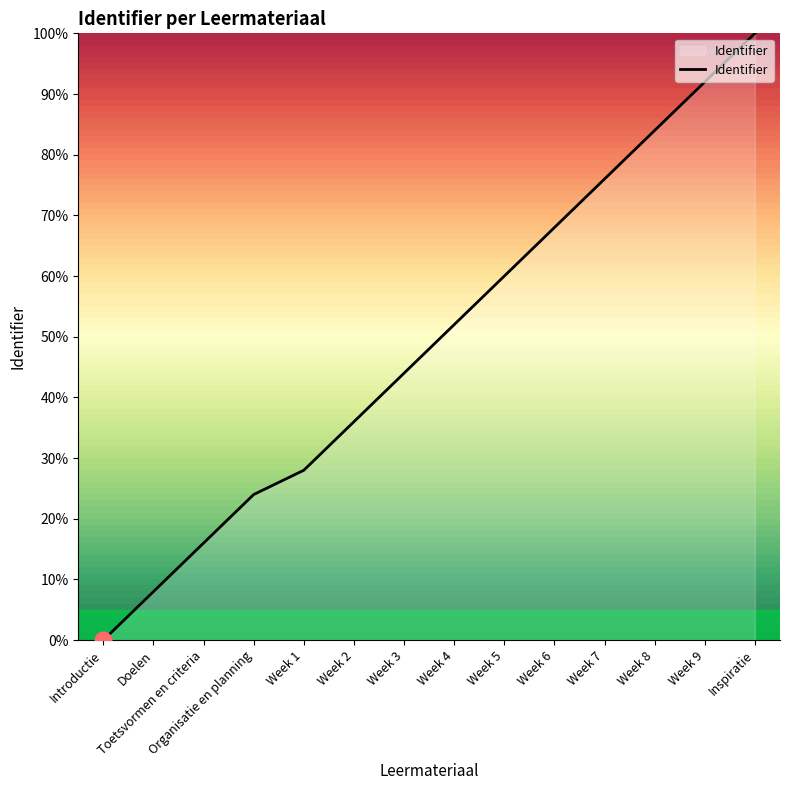

Where is the data nearest to the value 50?

Week 4